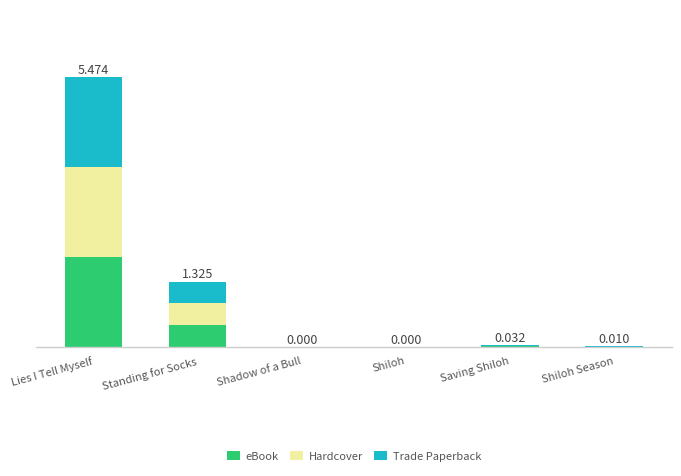

Are the bars horizontal?

No